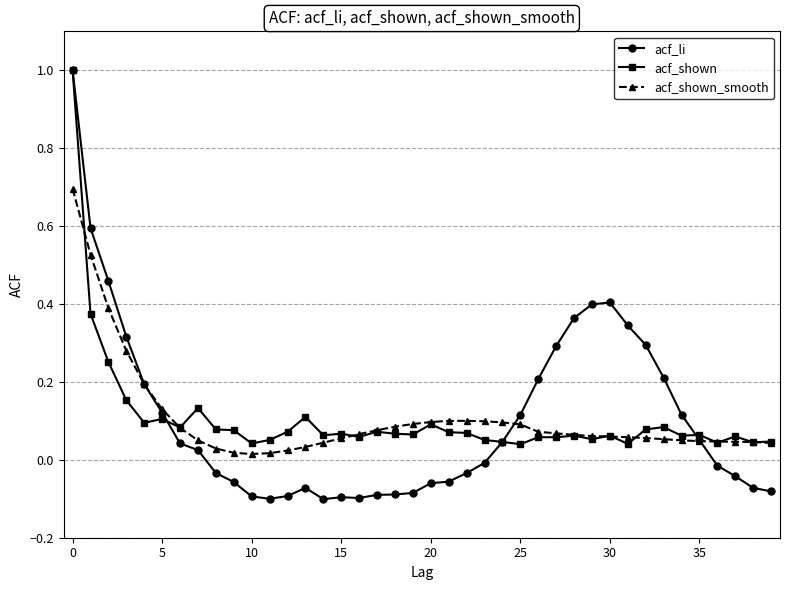

Which series has the largest range (max minus min)?

acf_li